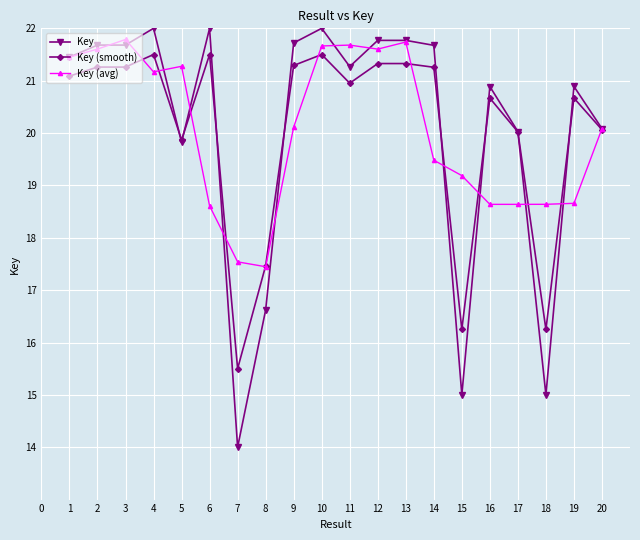

What is the difference between the highest and lowest values at 2?

0.4